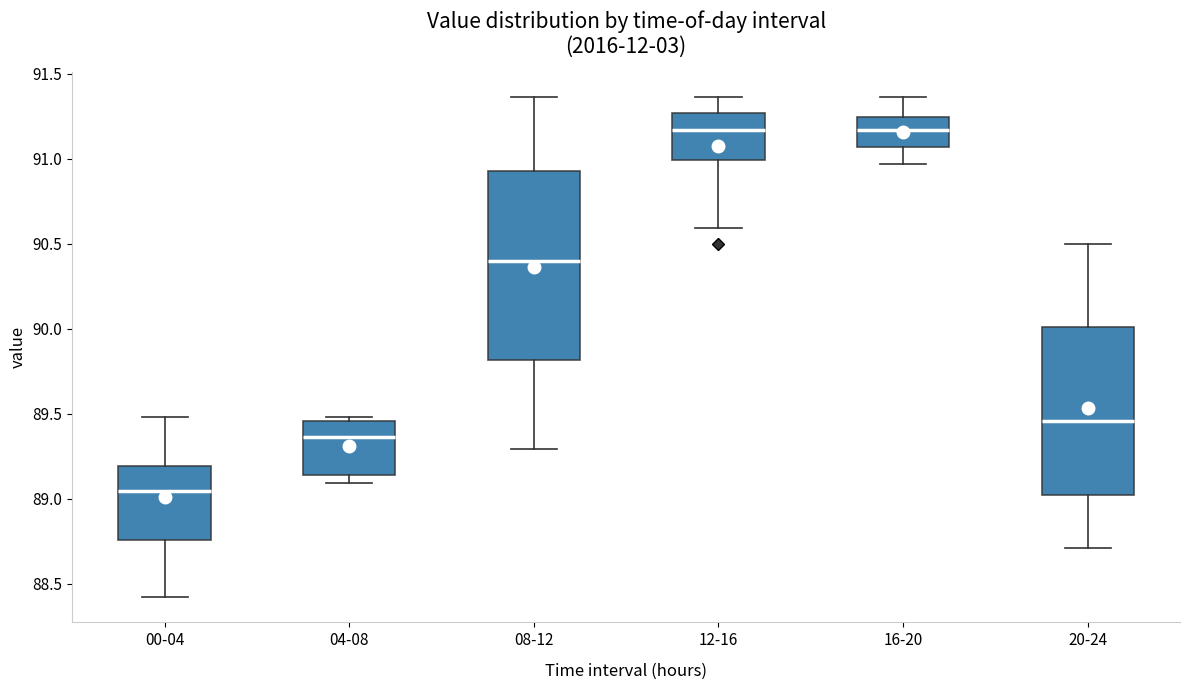

Which box is the tallest, from its lower edge to its upper edge?

08-12